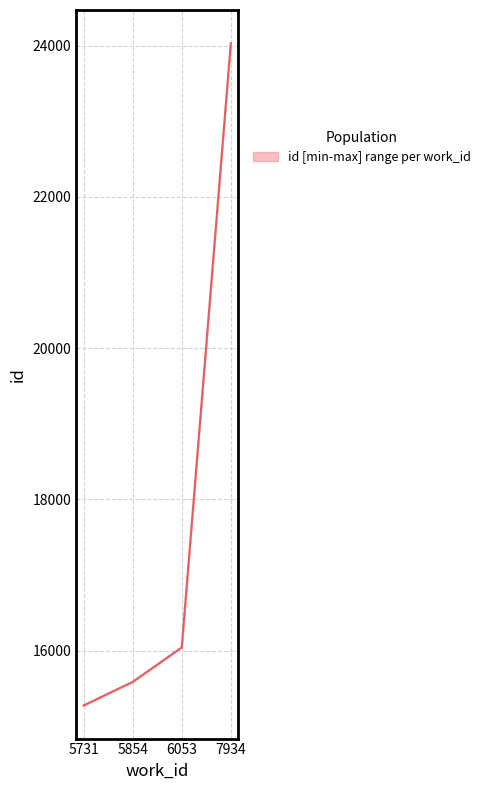

Is it true that the value at 6053 is 5938?

False